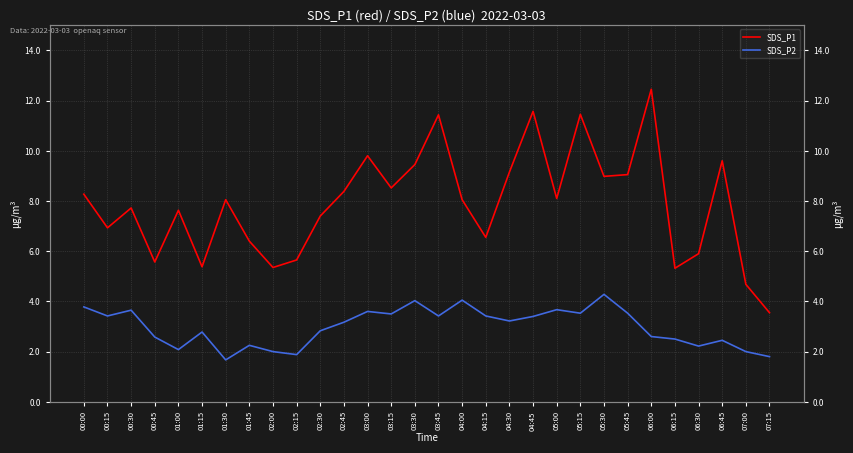

True or false: SDS_P1 has a value of 12.2 at 00:00.

False